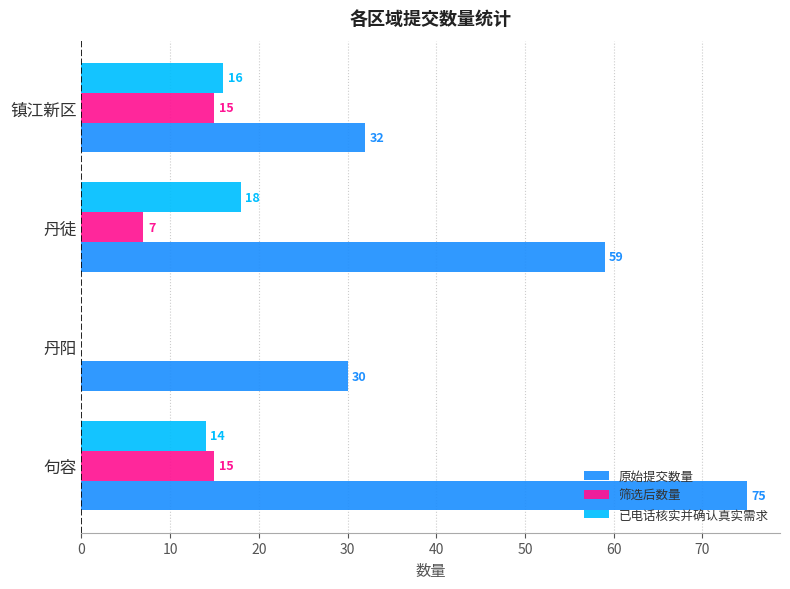

Between 丹阳 and 镇江新区, which series saw the biggest shift?

已电话核实并确认真实需求